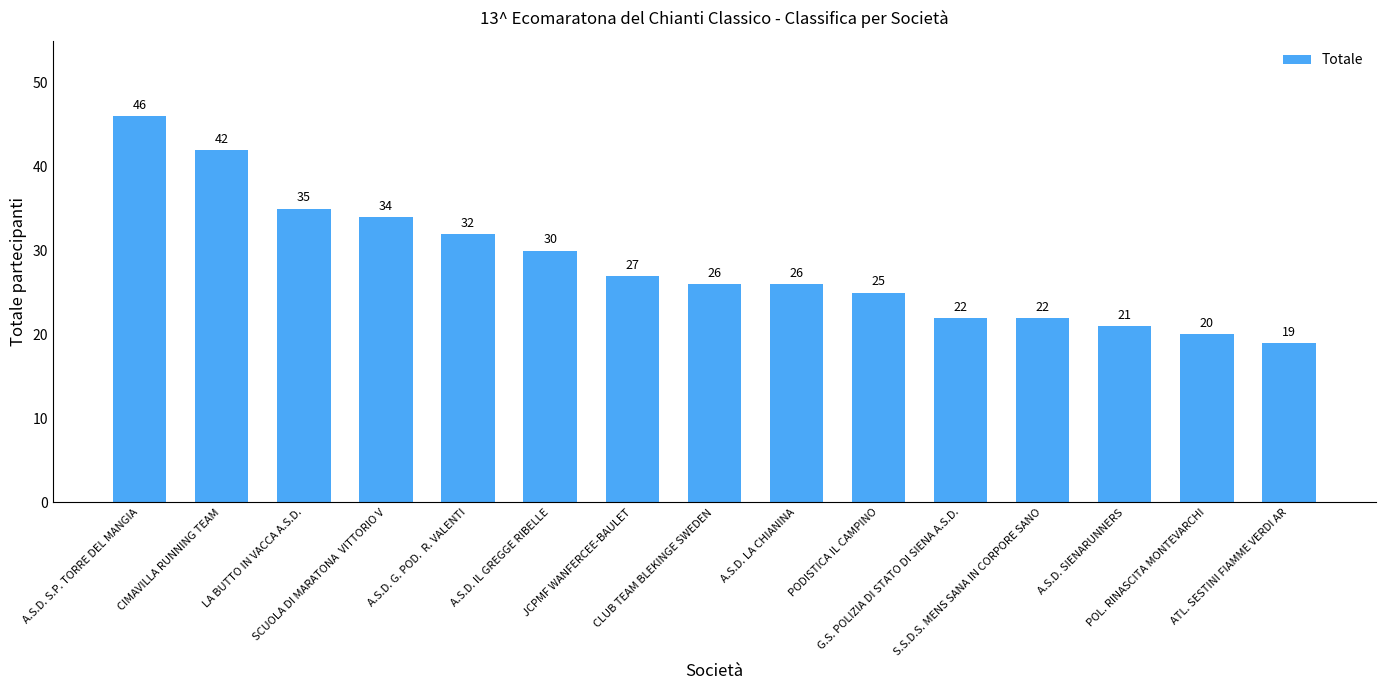

Are the bars grouped side by side (vs. stacked)?

No